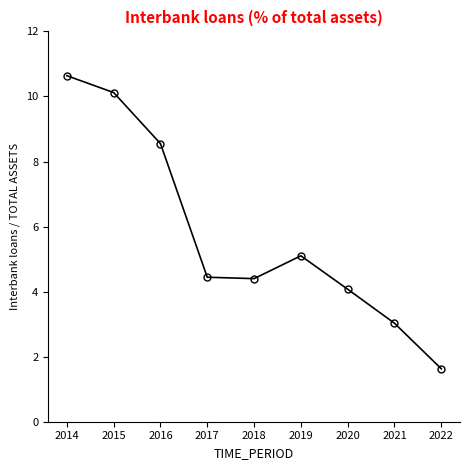

Where is the first local maximum?

2019